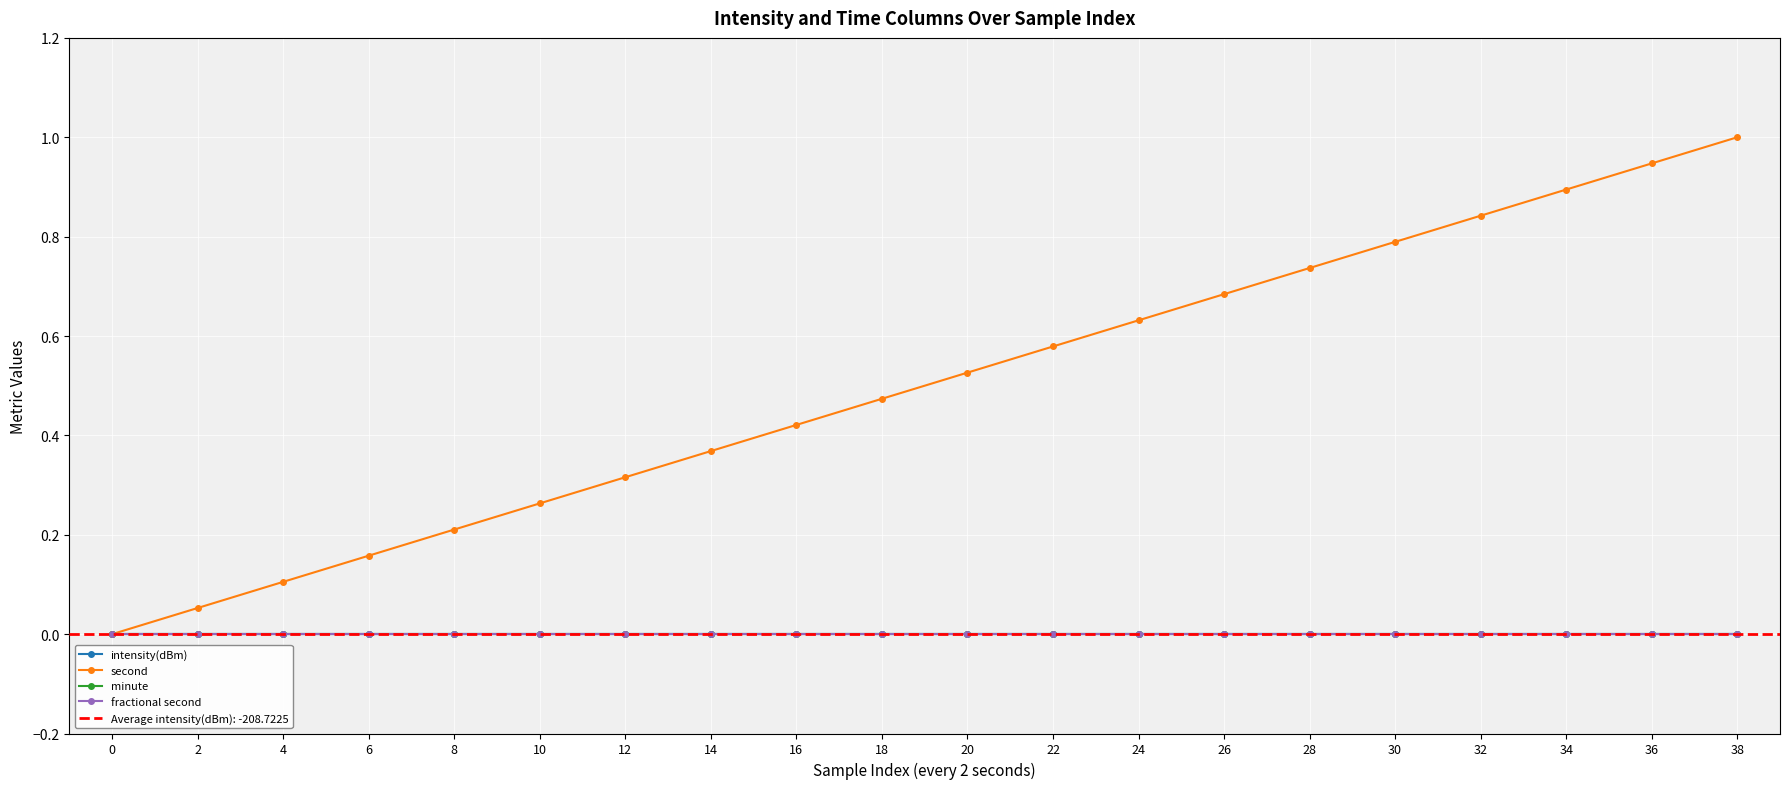

What is the spread (max minus min) of values at 24?

0.6